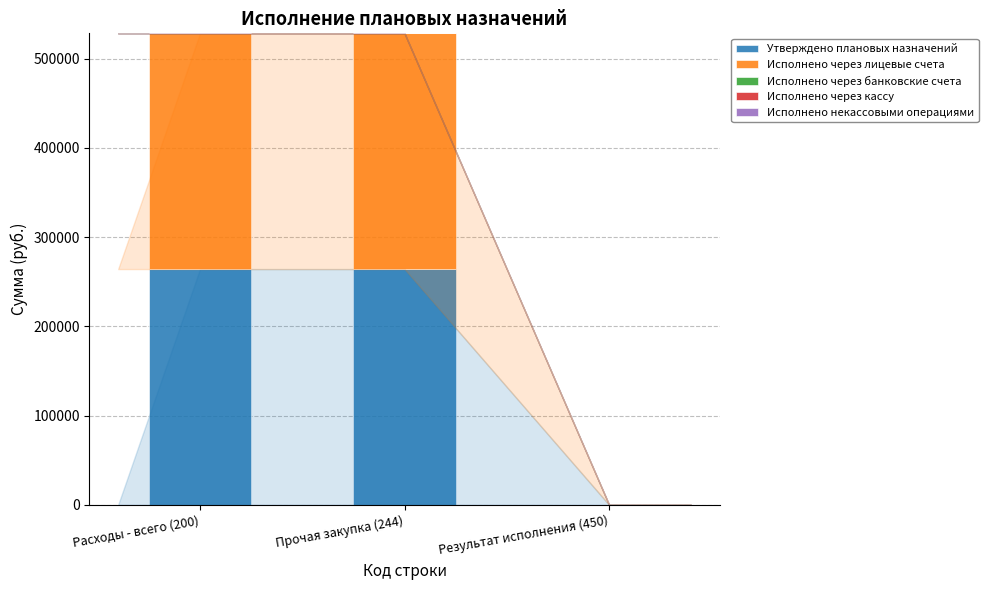

How many values in Утверждено плановых назначений are above zero?

2